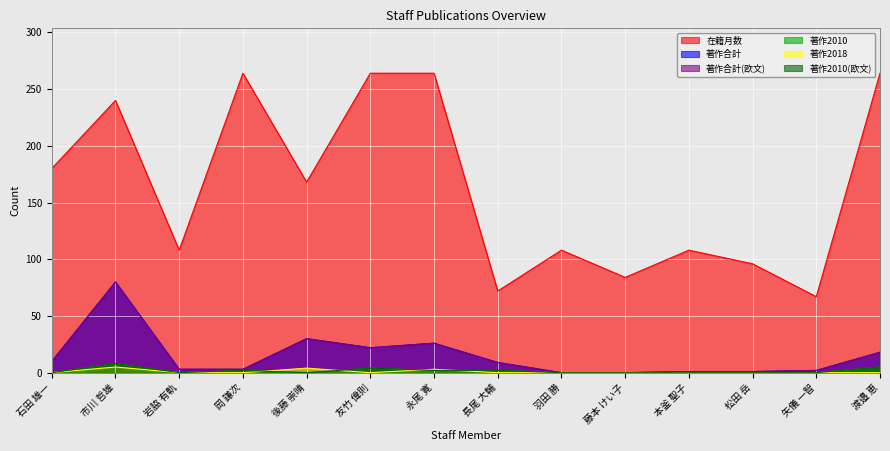

What is the difference between the maximum and minimum values in the 著作合計(欧文) series?

80